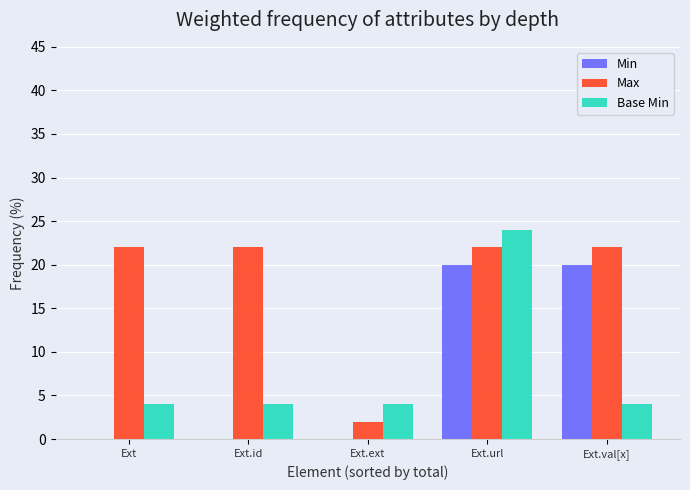

How many groups of bars are there?

5